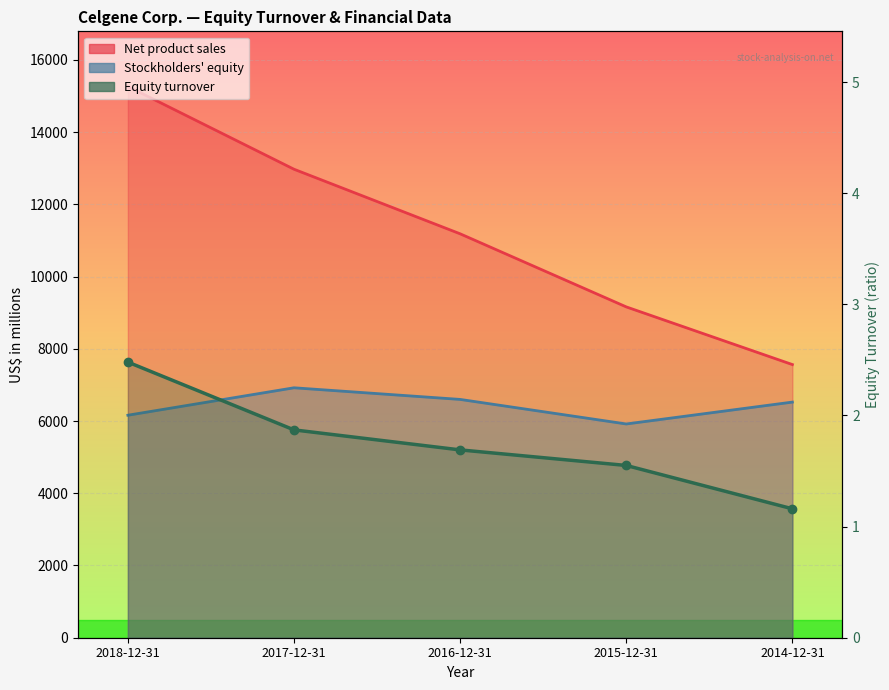

List the labels in order of value, smallest first.

2014-12-31, 2015-12-31, 2016-12-31, 2017-12-31, 2018-12-31